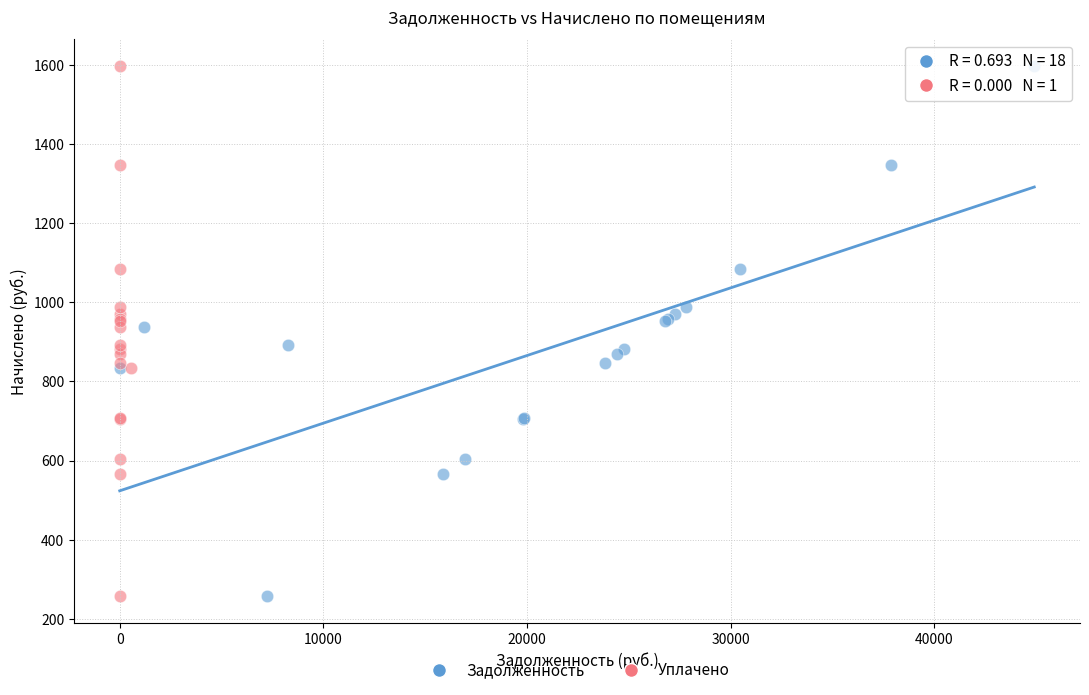

What are all the series names shown in the legend?

Задолженность, Уплачено